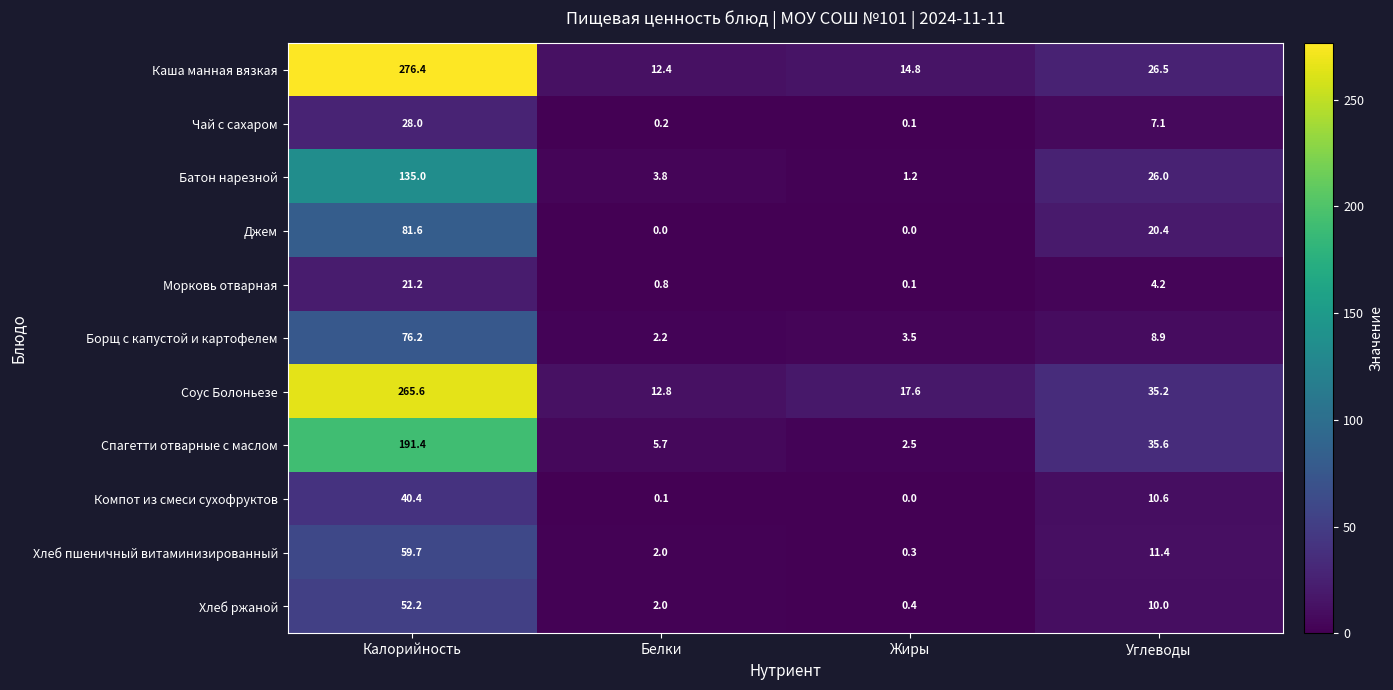

Which series has the widest spread of values?

Каша манная вязкая